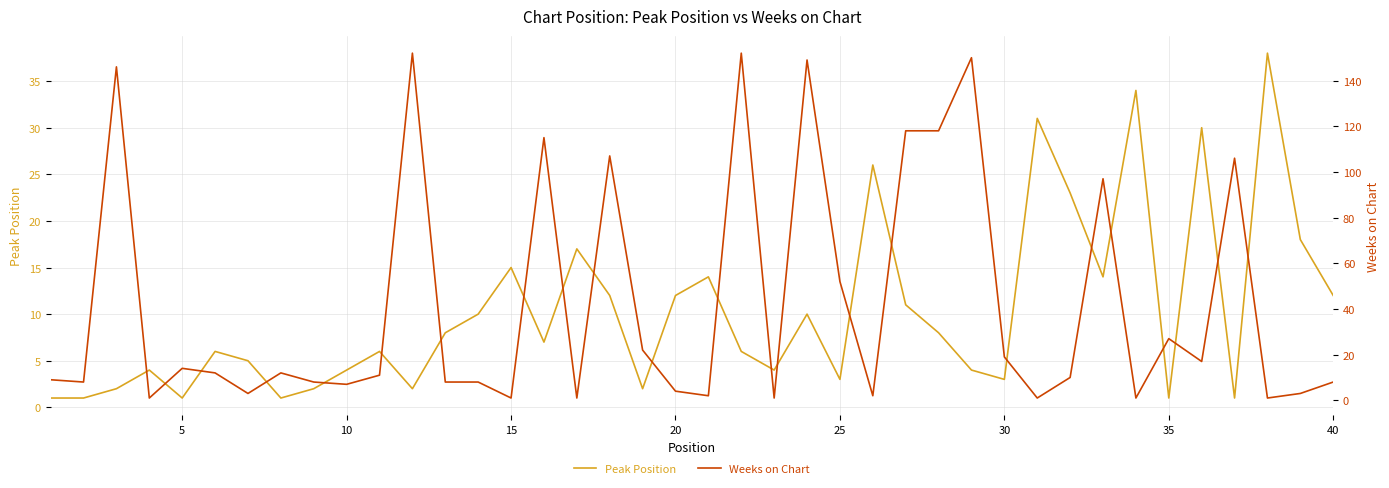

The Peak Position series shows 3 at 25. True or false?

True